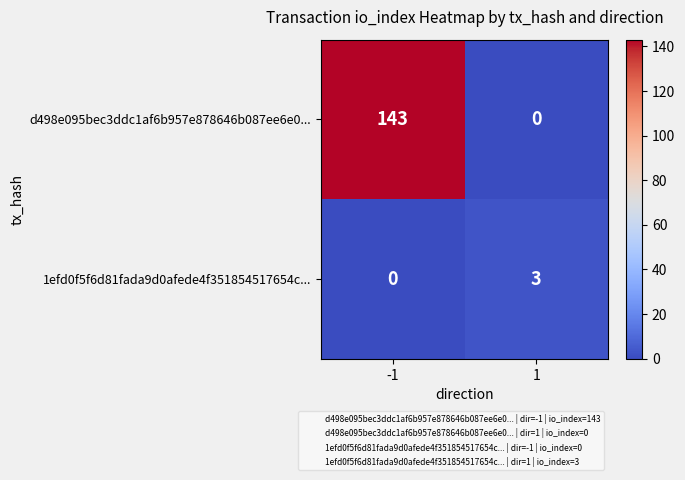

What is the sum of the d498e095bec3ddc1af6b957e878646b087ee6e0... values at 1 and -1?

143